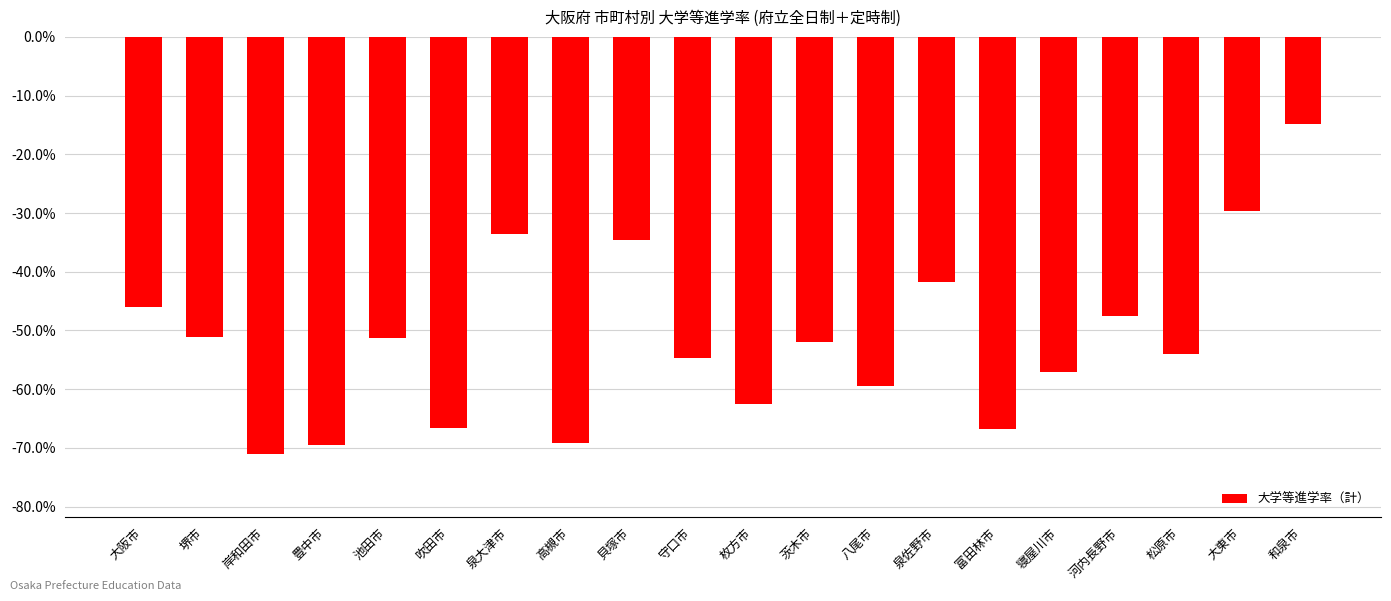

Is it true that the value at 枚方市 is -26.7?

False